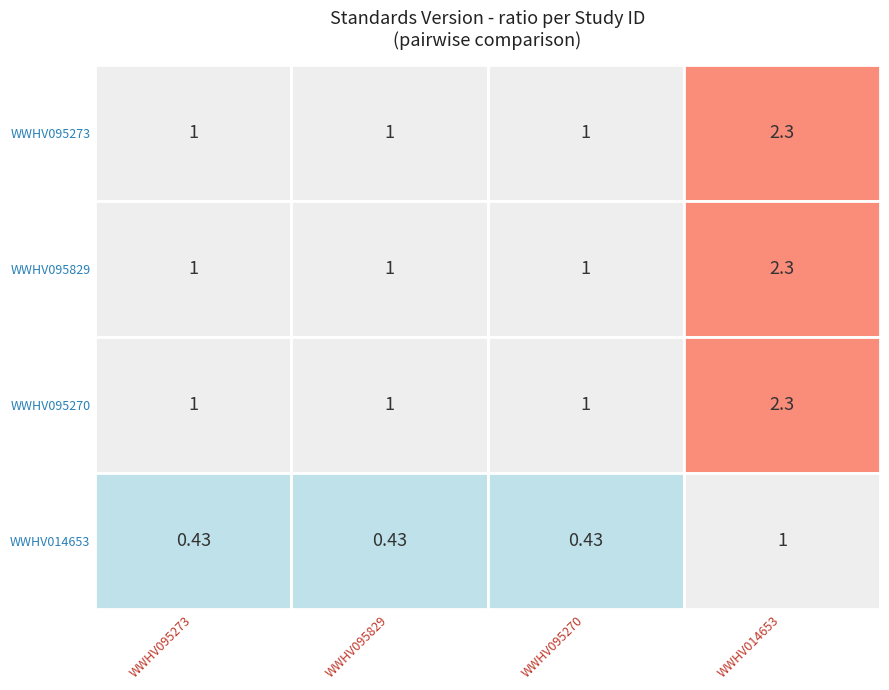

Which series has the largest range (max minus min)?

WWHV095273